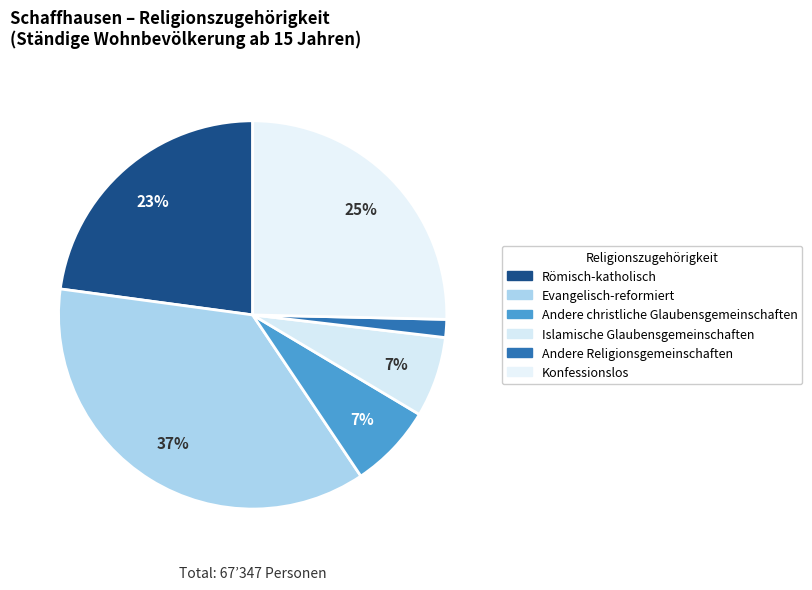

Is it true that Evangelisch-reformiert is 37% of the pie?

True